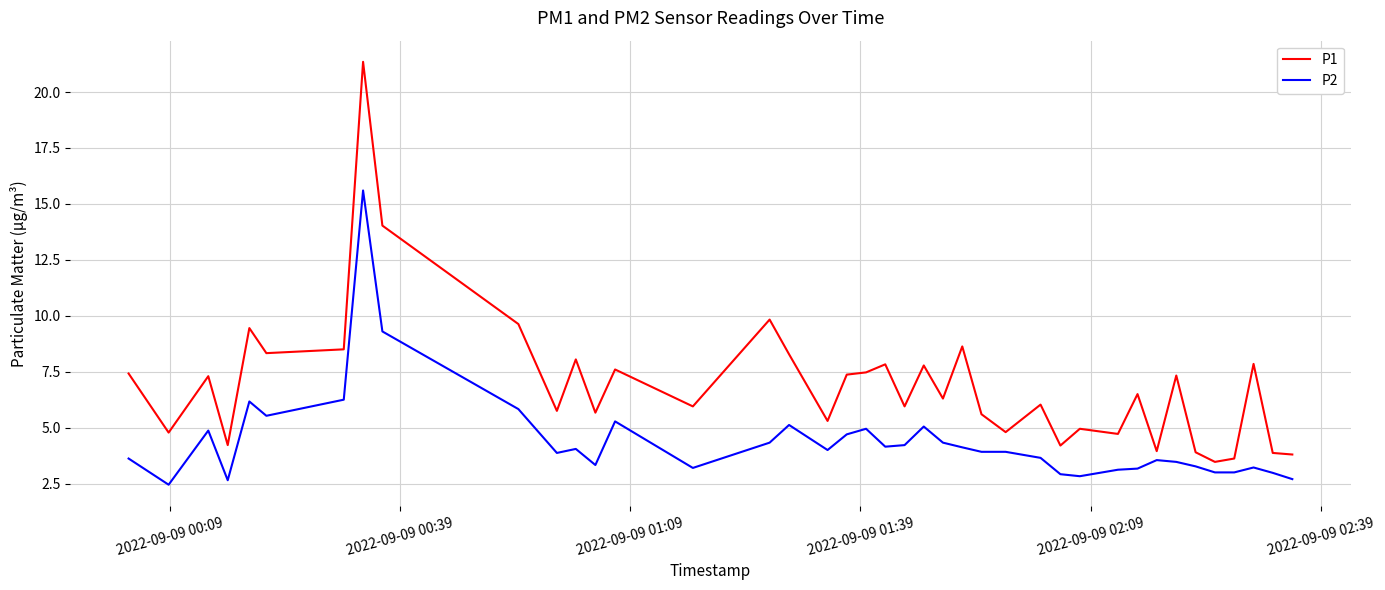

Rank the series by their maximum value, from lowest to highest.

P2, P1